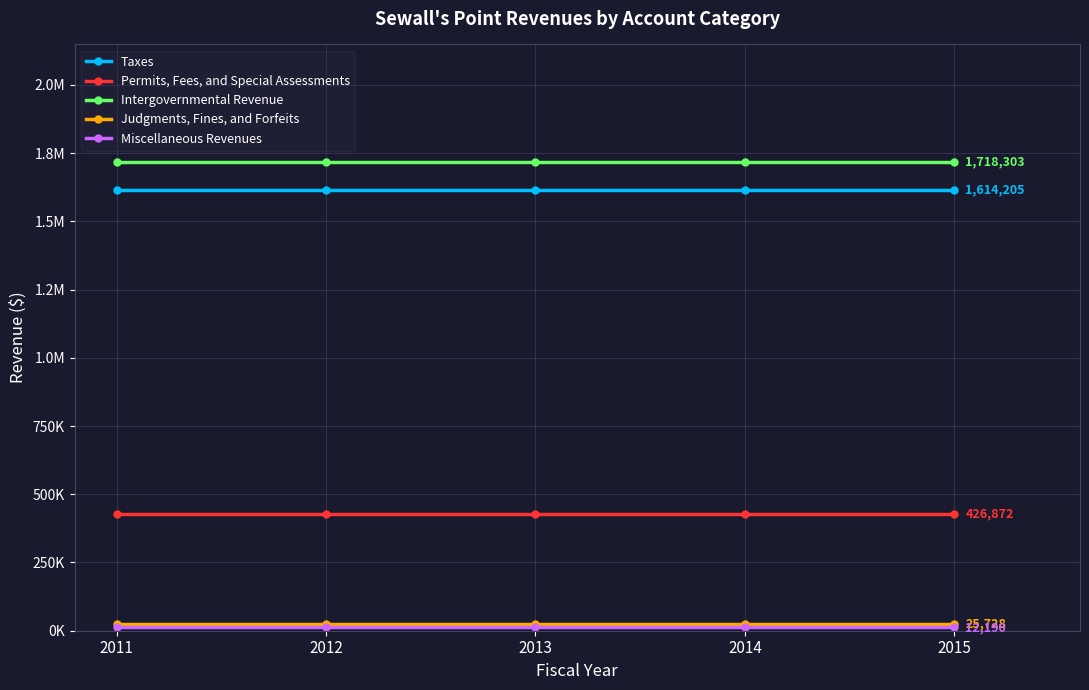

Reading left to right, what are all the values shown in this chart?

Taxes: 1614205	1614205	1614205	1614205	1614205
Permits, Fees, and Special Assessments: 426872	426872	426872	426872	426872
Intergovernmental Revenue: 1718303	1718303	1718303	1718303	1718303
Judgments, Fines, and Forfeits: 25728	25728	25728	25728	25728
Miscellaneous Revenues: 12190	12190	12190	12190	12190